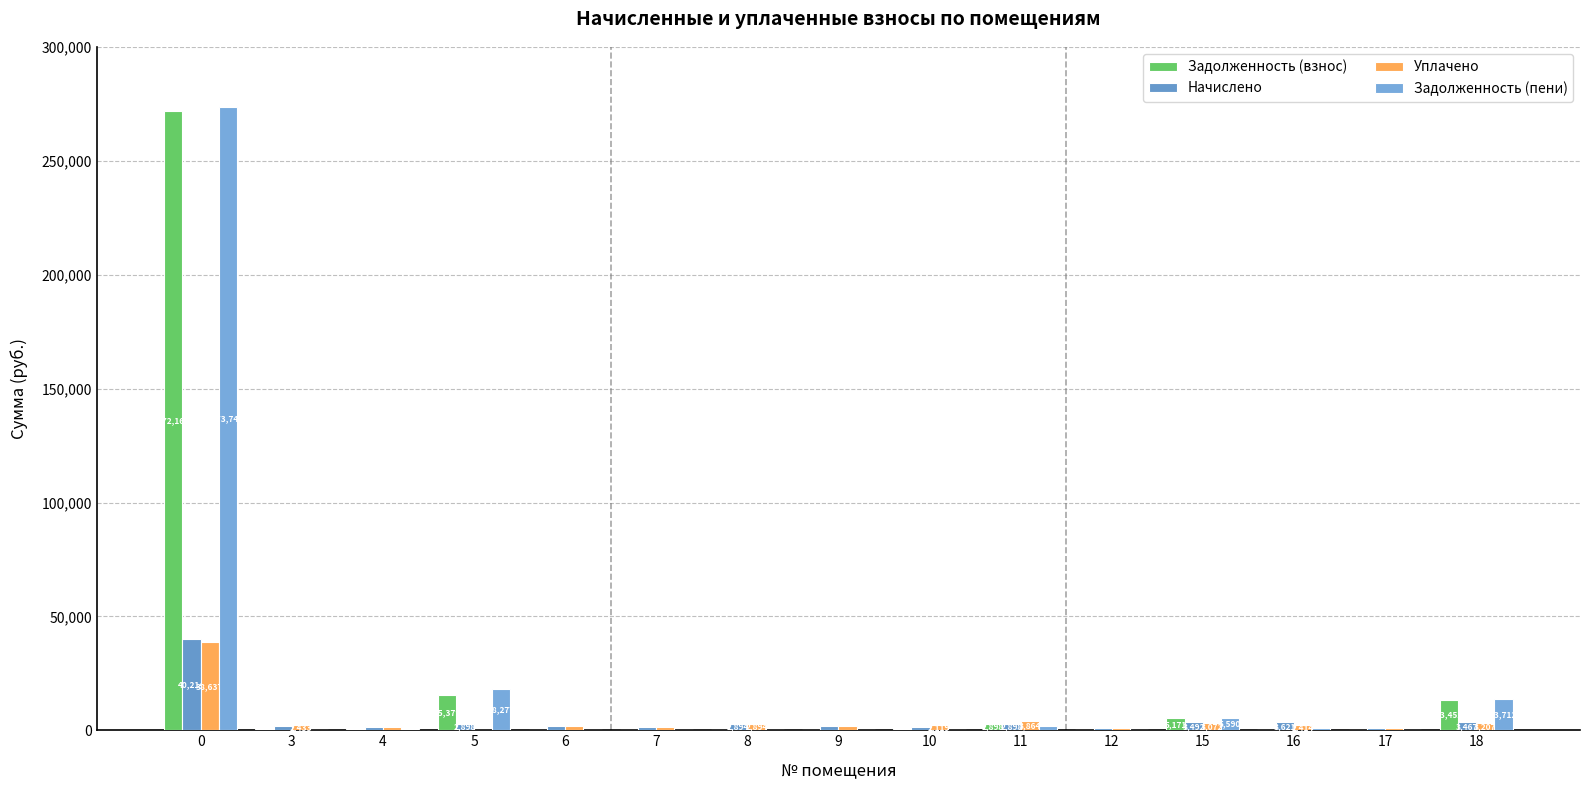

What is the difference between the Начислено values at 5 and 7?

1316.2